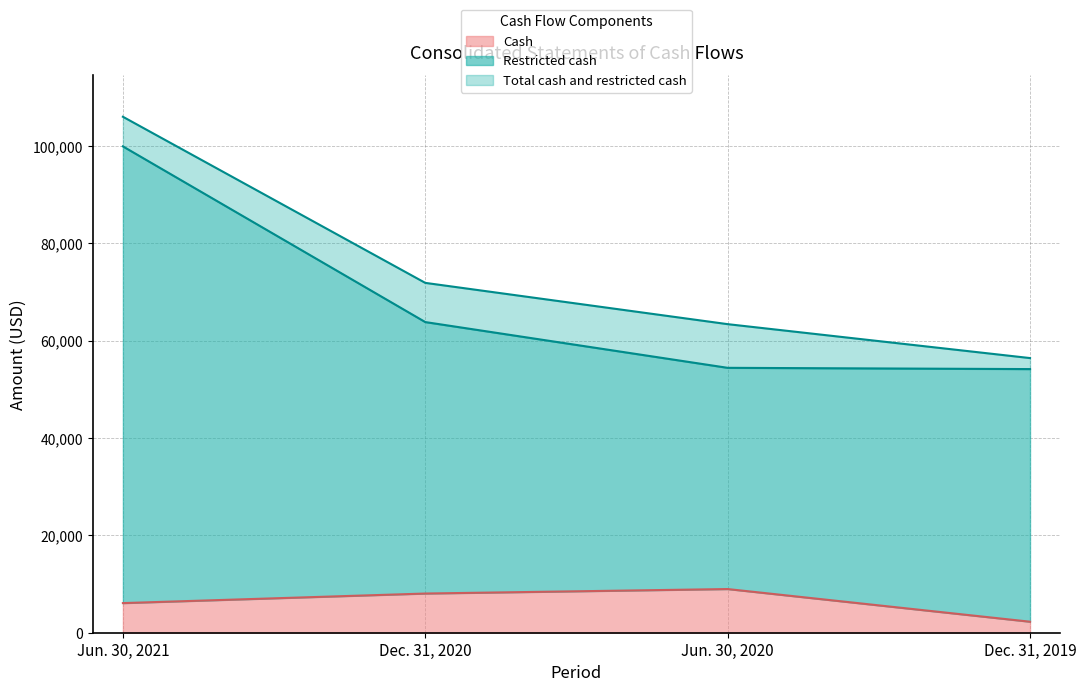

Is it true that Restricted cash equals 54423 at Jun. 30, 2020?

True